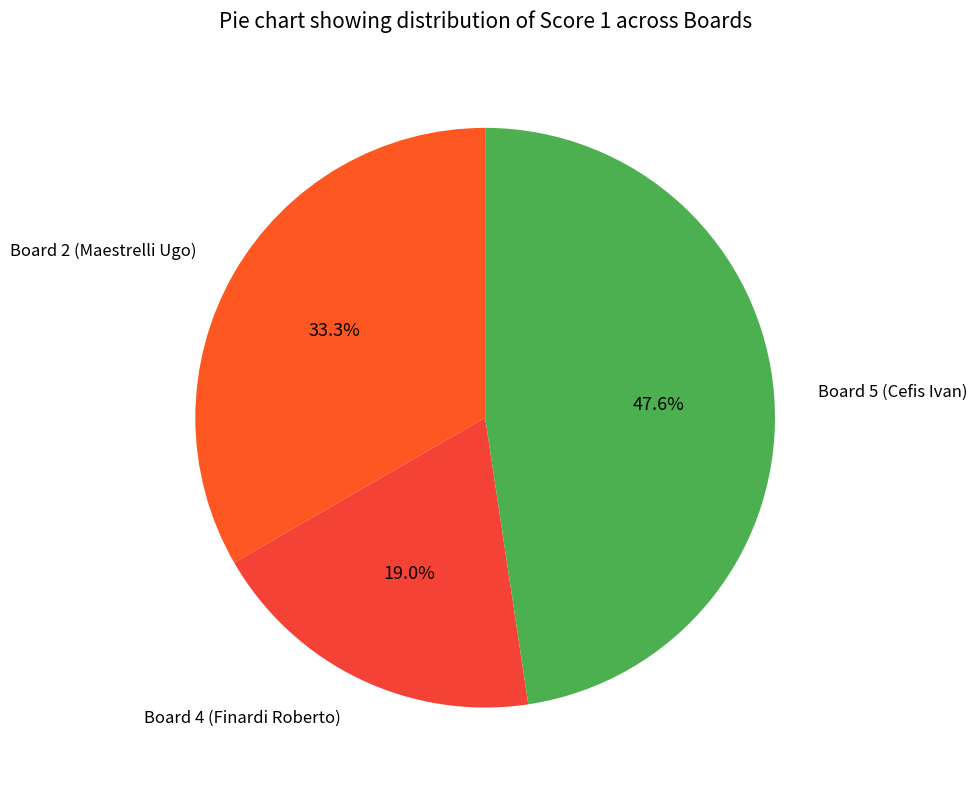

To the nearest percent, what is the average slice percentage?

33%